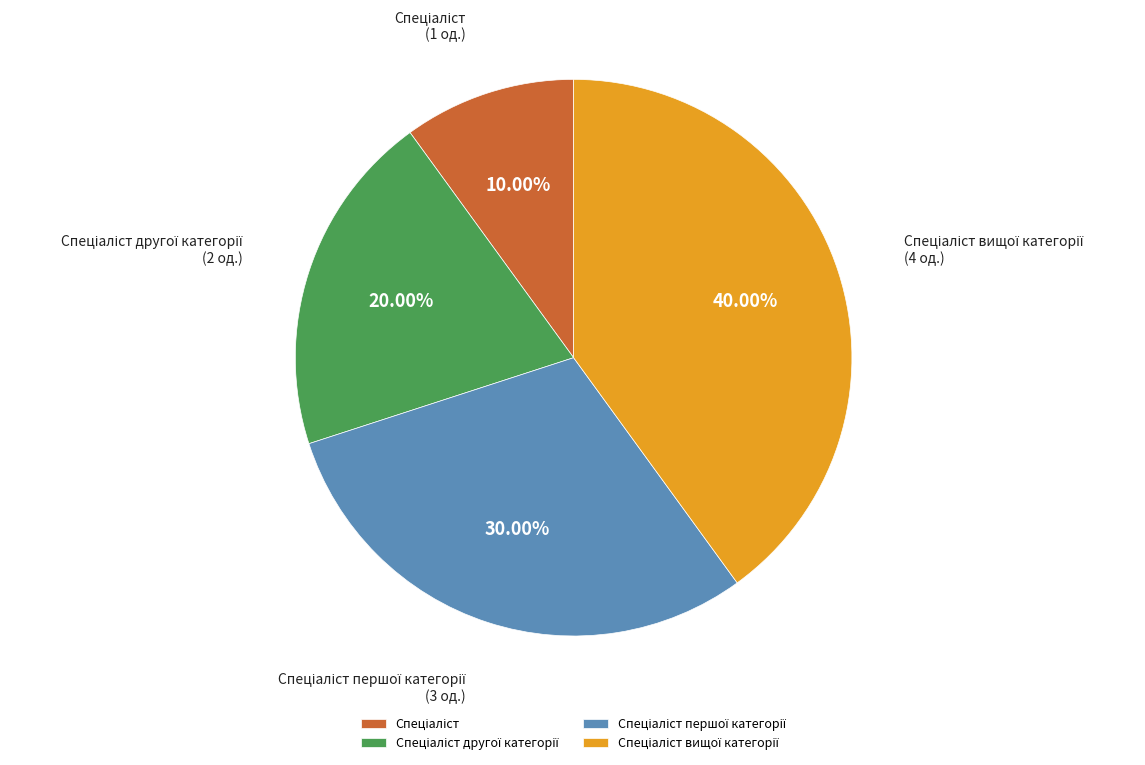

Does any single category account for the majority?

No